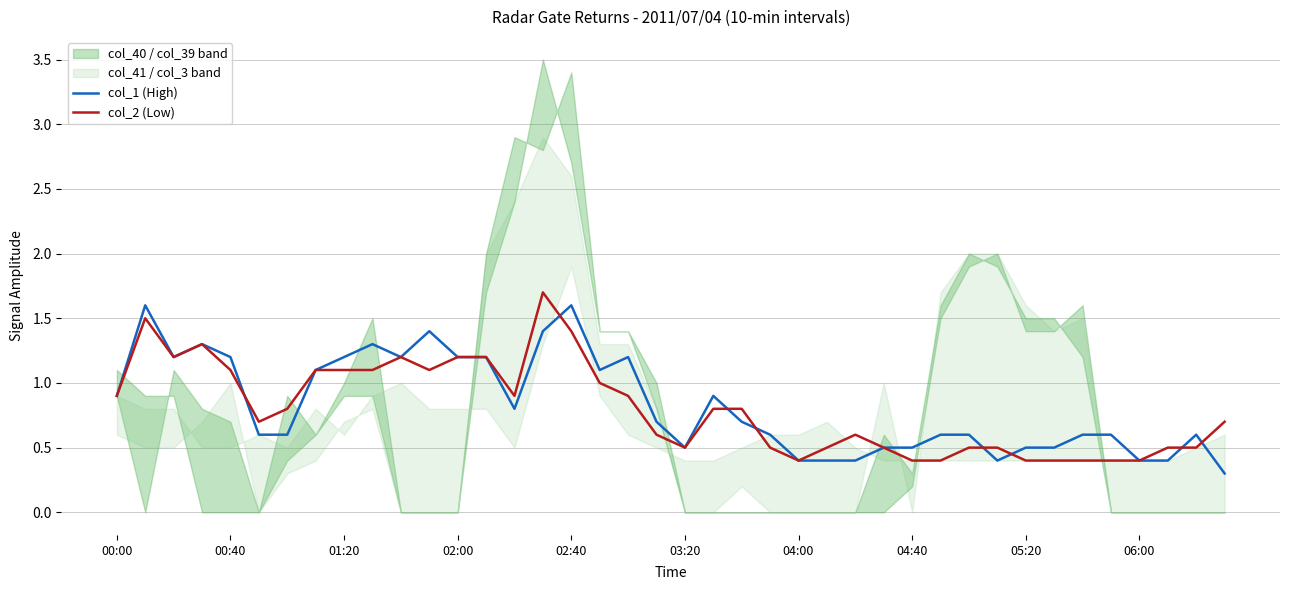

What is the maximum value shown in the chart?

1.7